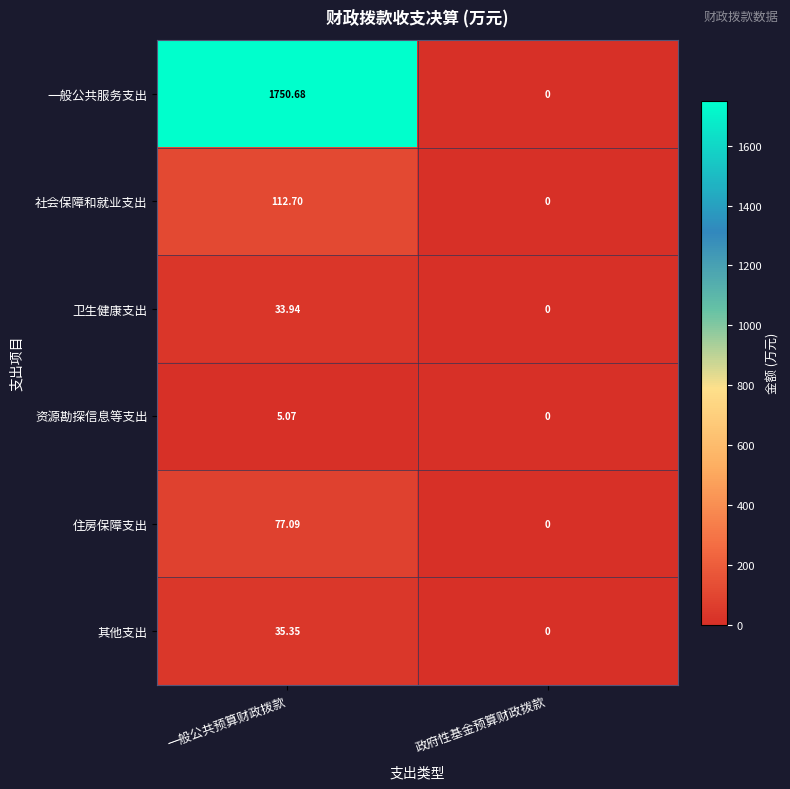

List the series in order of their peak value, highest first.

一般公共服务支出, 社会保障和就业支出, 住房保障支出, 其他支出, 卫生健康支出, 资源勘探信息等支出